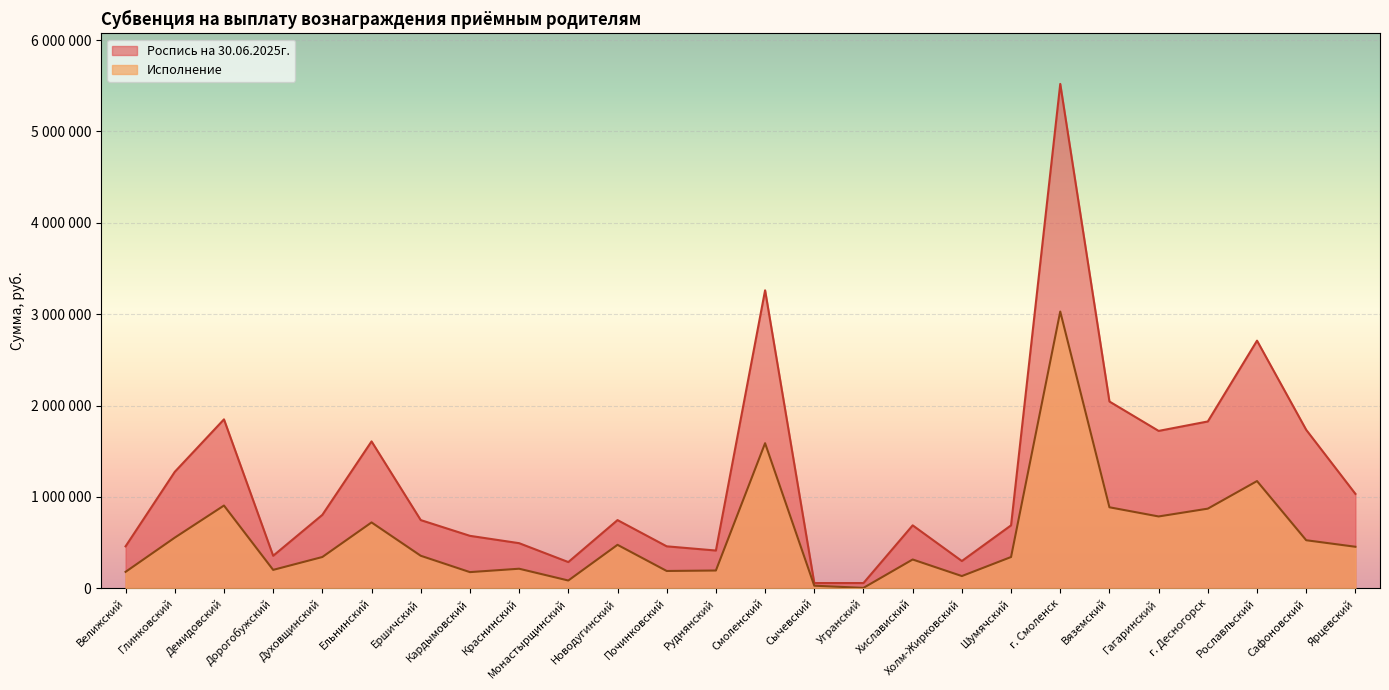

What is the sum of the Исполнение values at Краснинский and Велижский?

394216.8